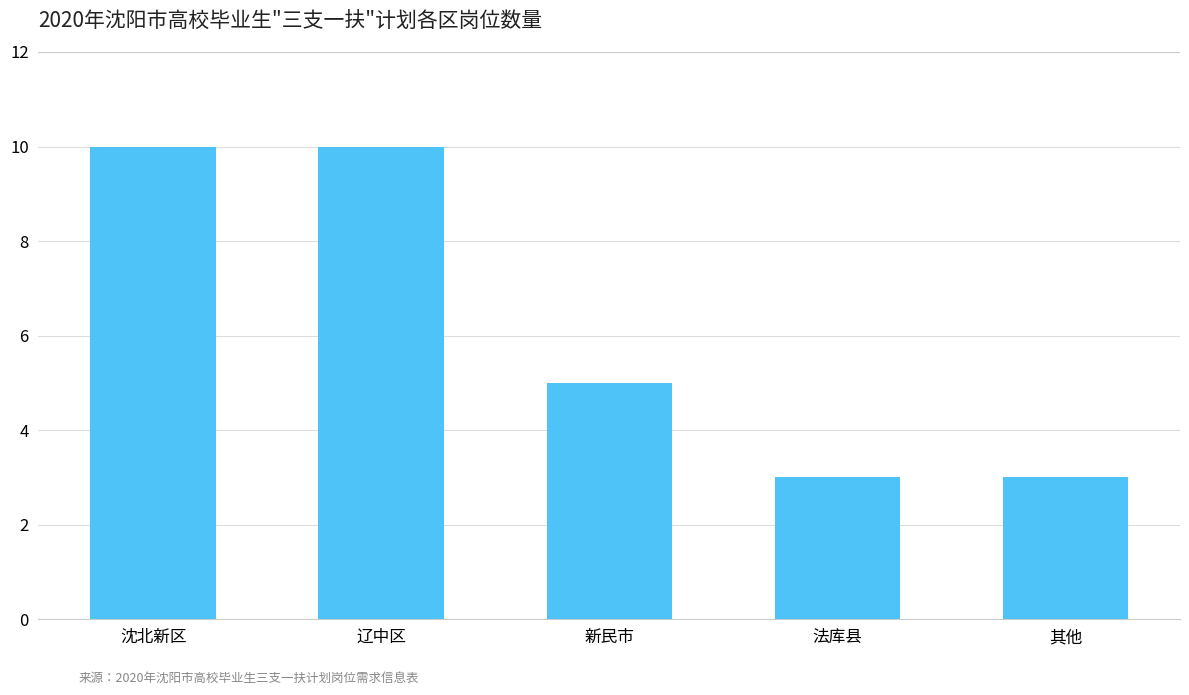

What is the change in value from 新民市 to 其他?

-2